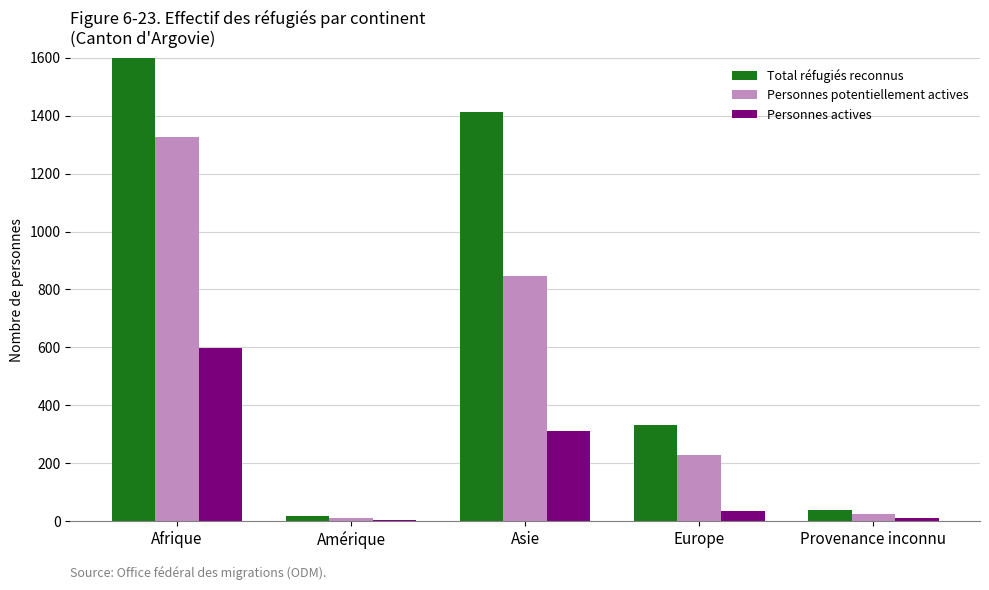

What is the label of the 3rd bar from the left?

Asie